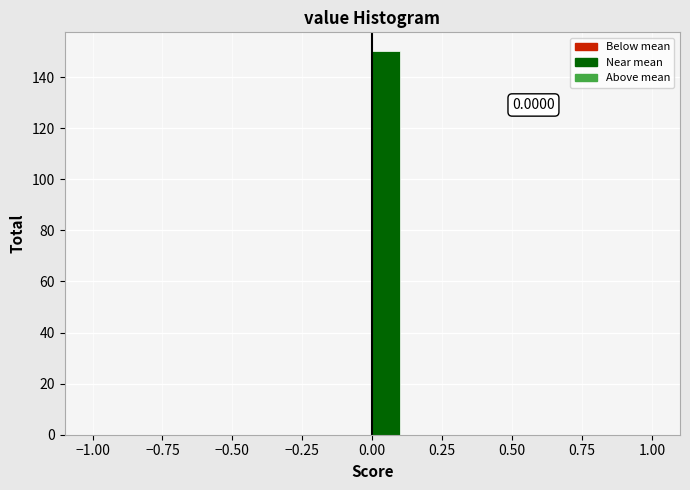

Around what value on the x-axis is the tallest bar? Give the approximate position of its centre, as read against the axis.

0.05